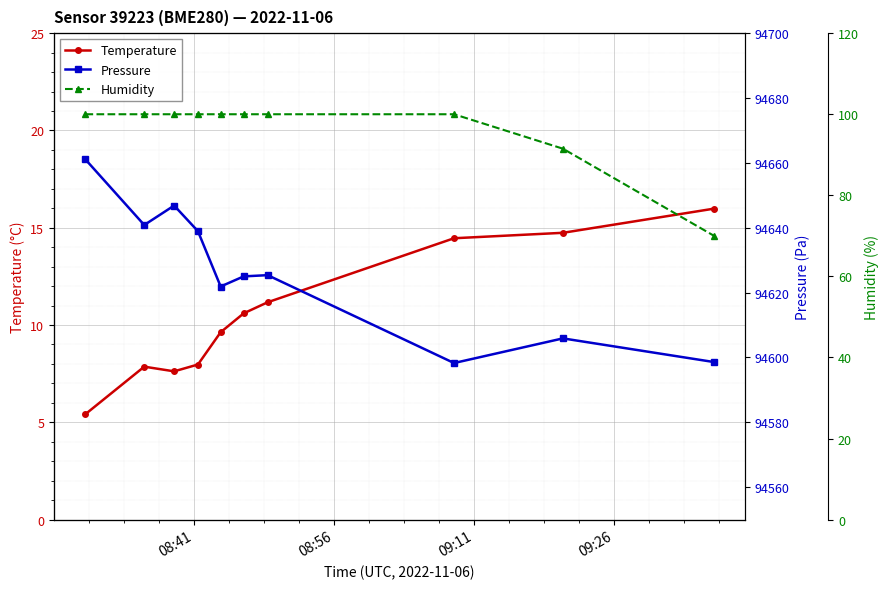

What is the value of the Temperature point at the 6th from the left?

10.6